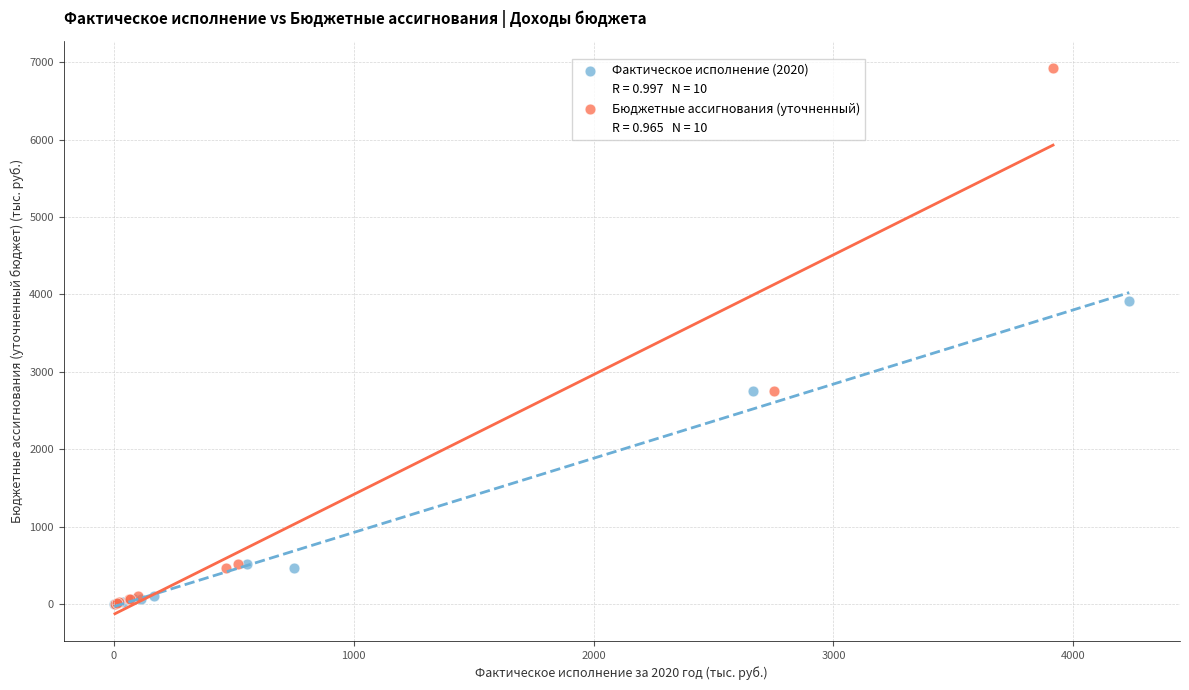

Which series contains the highest Y value?

Бюджетные ассигнования (уточненный)